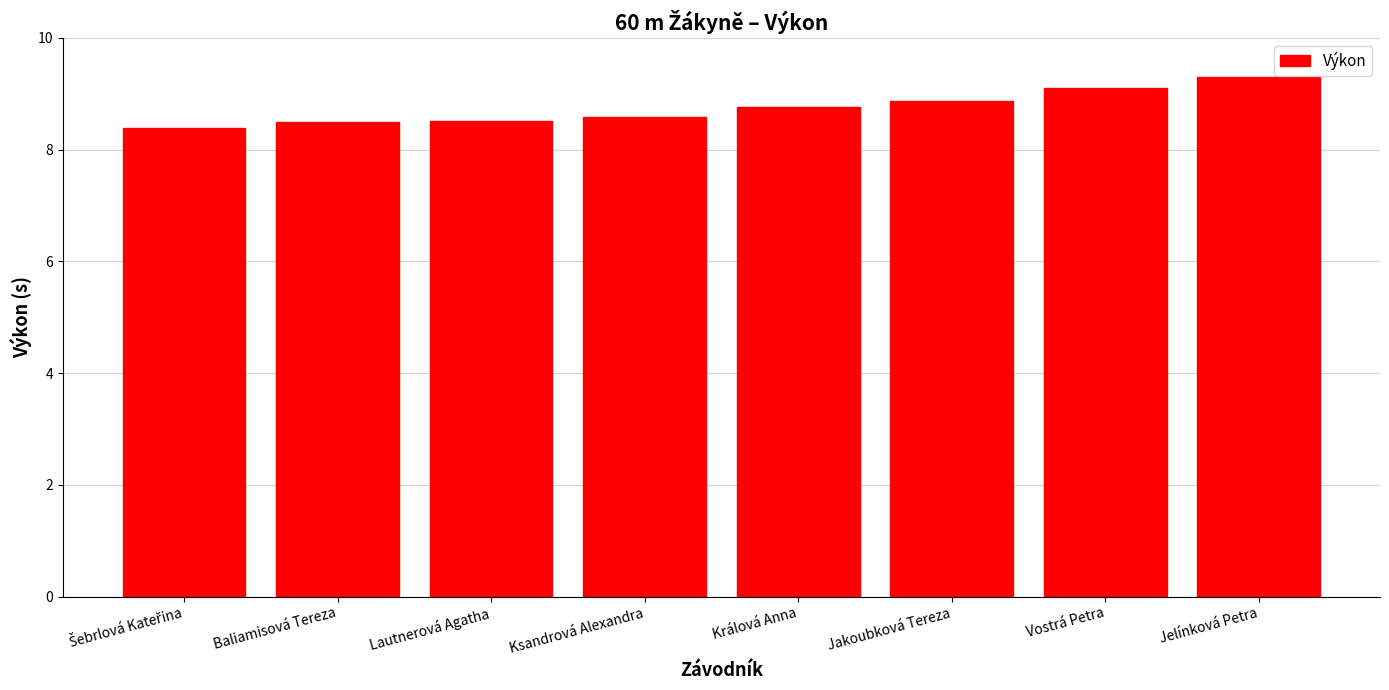

What is the difference between the values at Baliamisová Tereza and Jakoubková Tereza?

0.4